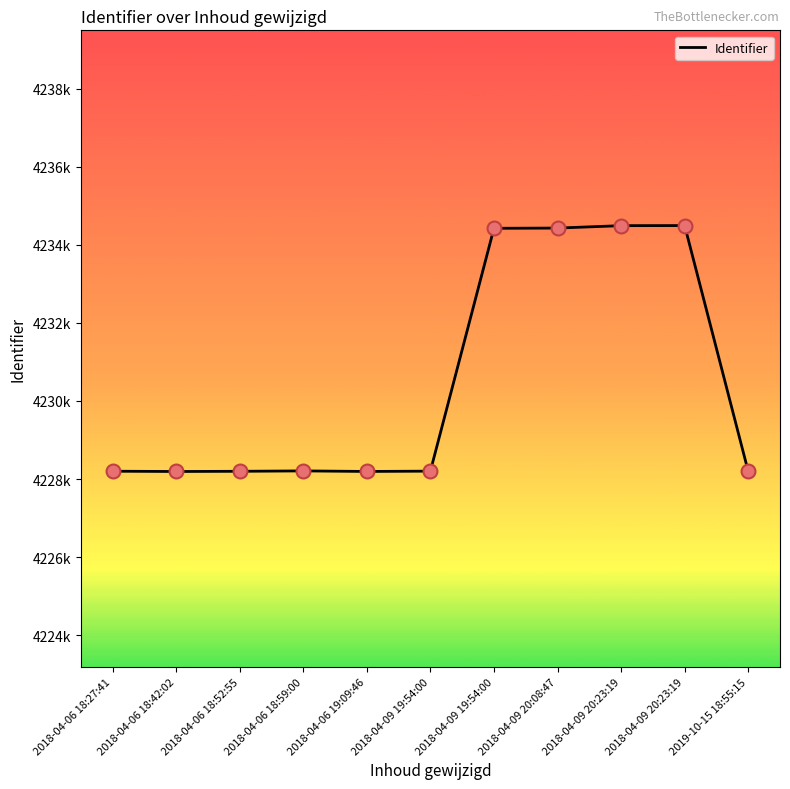

Approximately how many times larger is the value at 2018-04-06 18:52:55 compared to 2018-04-09 20:23:19?

1.0